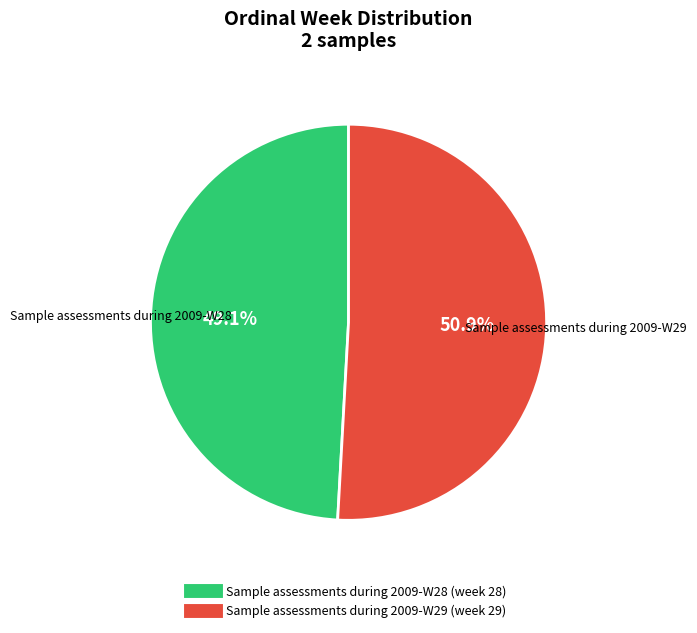

What is the largest slice in the pie chart?

Sample assessments during 2009-W29